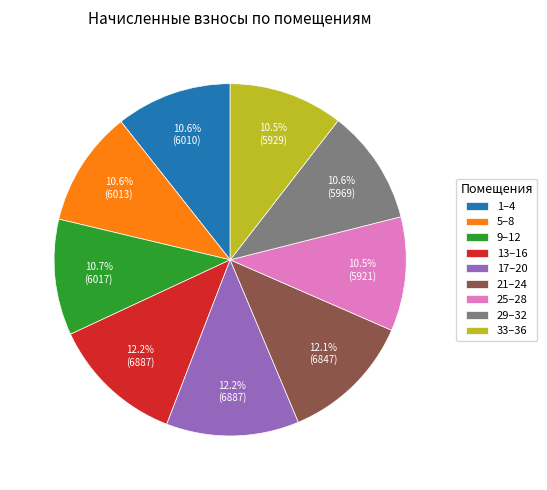

What is the ratio of the value at 5–8 to the value at 1–4?

1.0